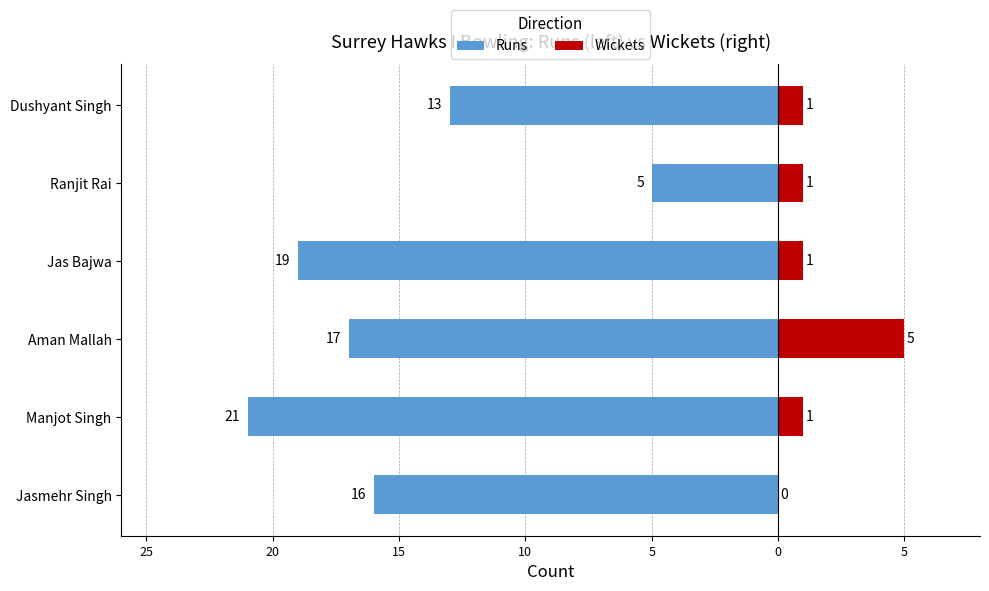

How many positive values does the Wickets series have?

5